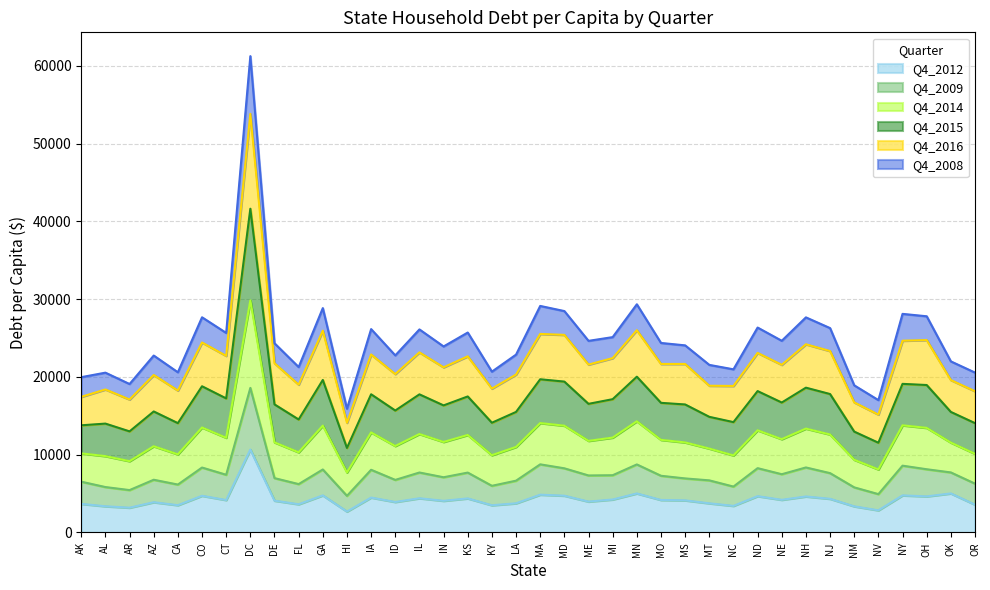

What is the value of the Q4_2012 point at the 9th from the left?

4090